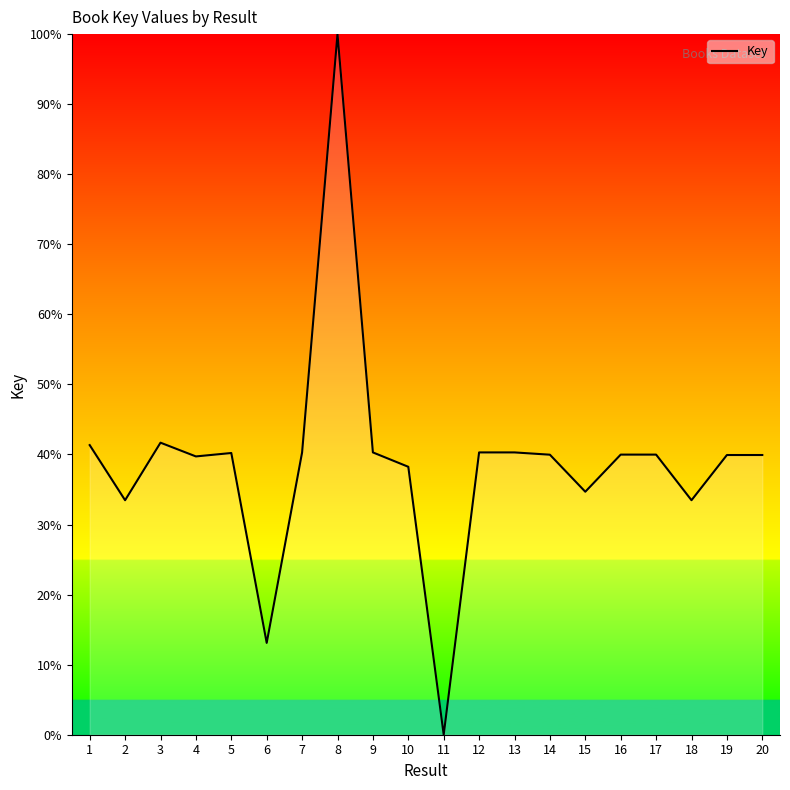

What is the difference between the values at 10 and 2?

4.8